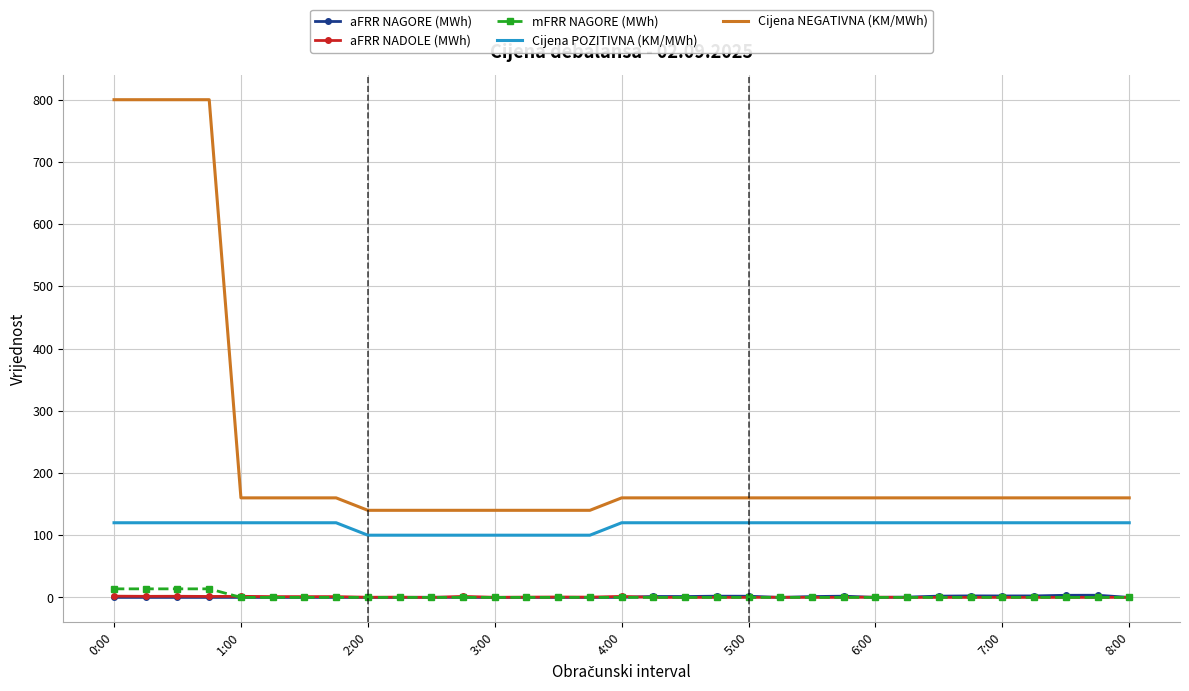

What is the lowest value of the Cijena NEGATIVNA (KM/MWh) series?

140.0